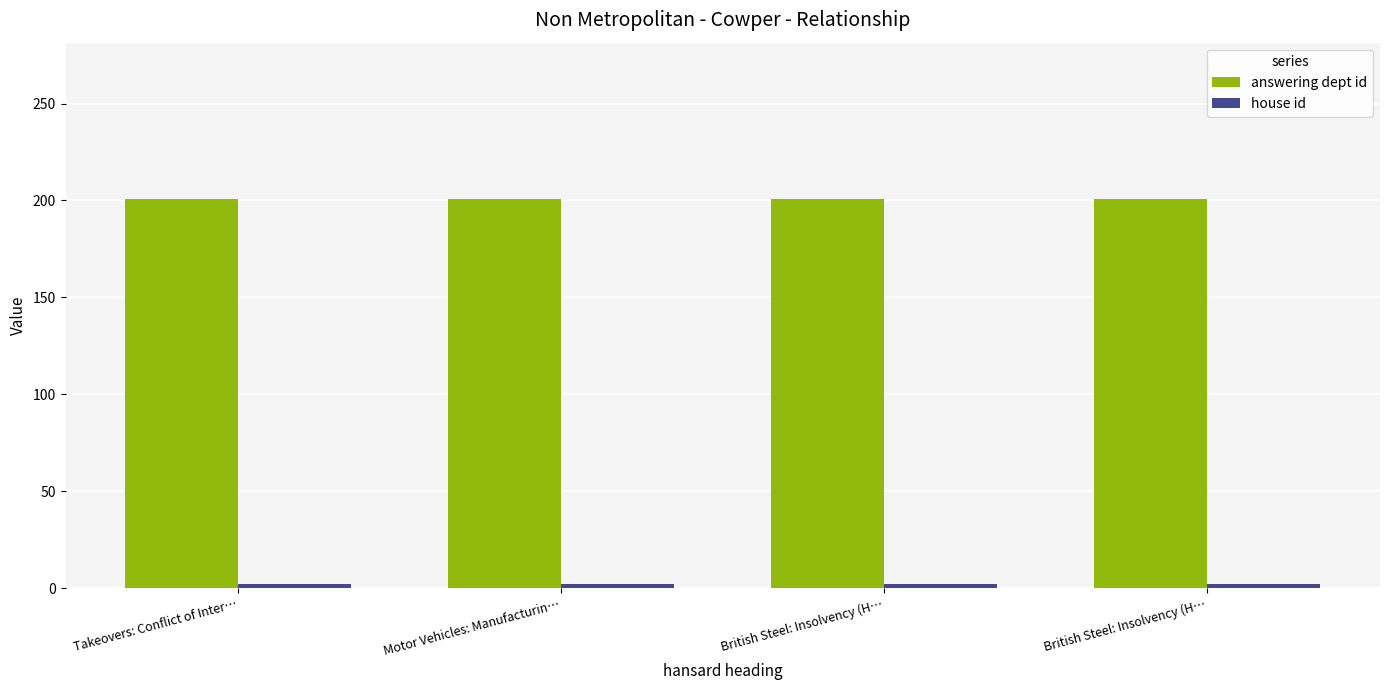

How many data points does each series have?

4